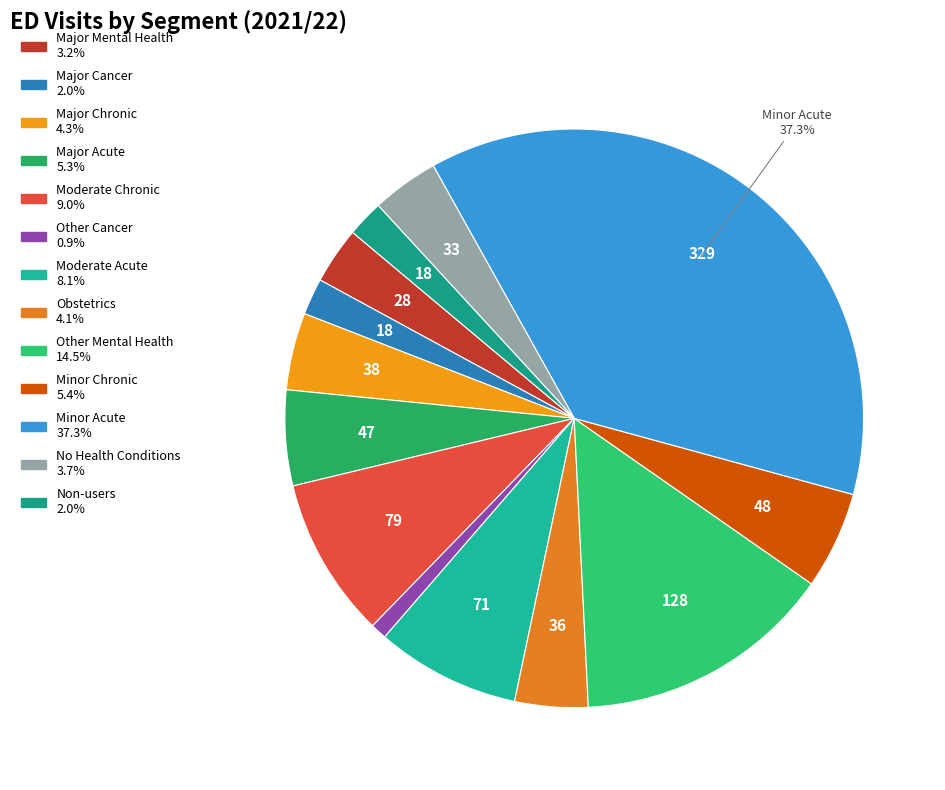

What is the largest slice in the pie chart?

Minor Acute